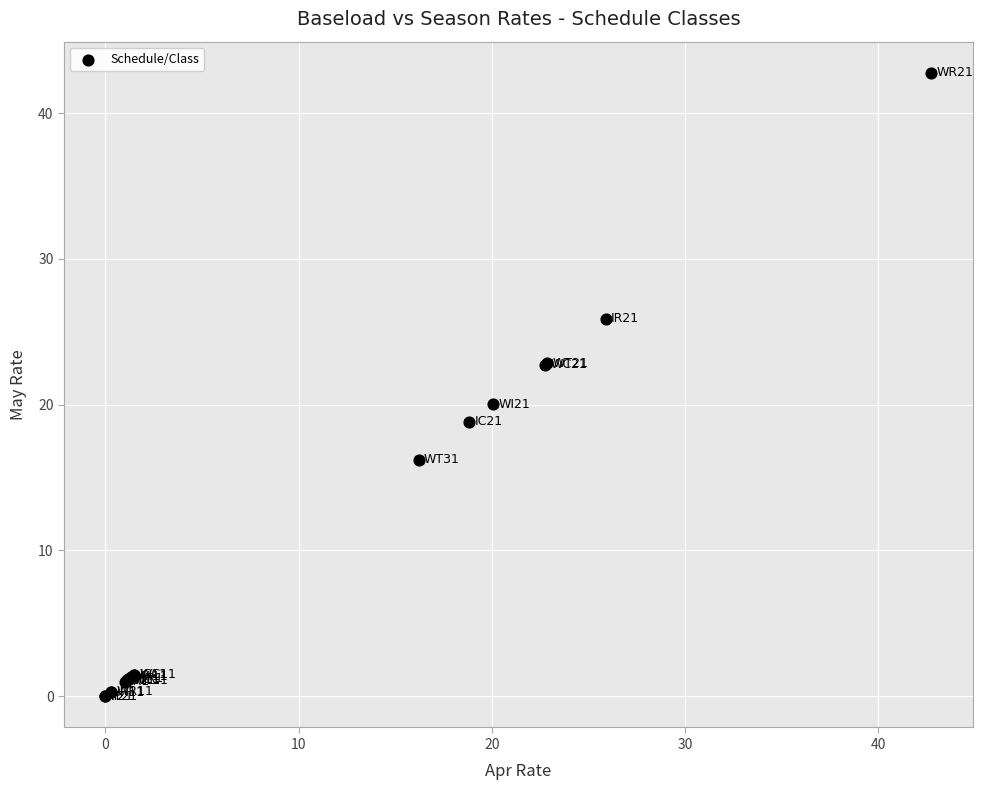

What Y value in the scatter plot is closest to 21?

20.0